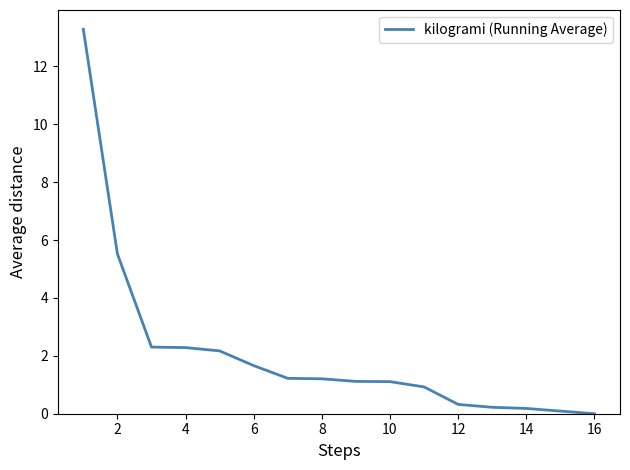

What is the greatest value displayed?

13.3